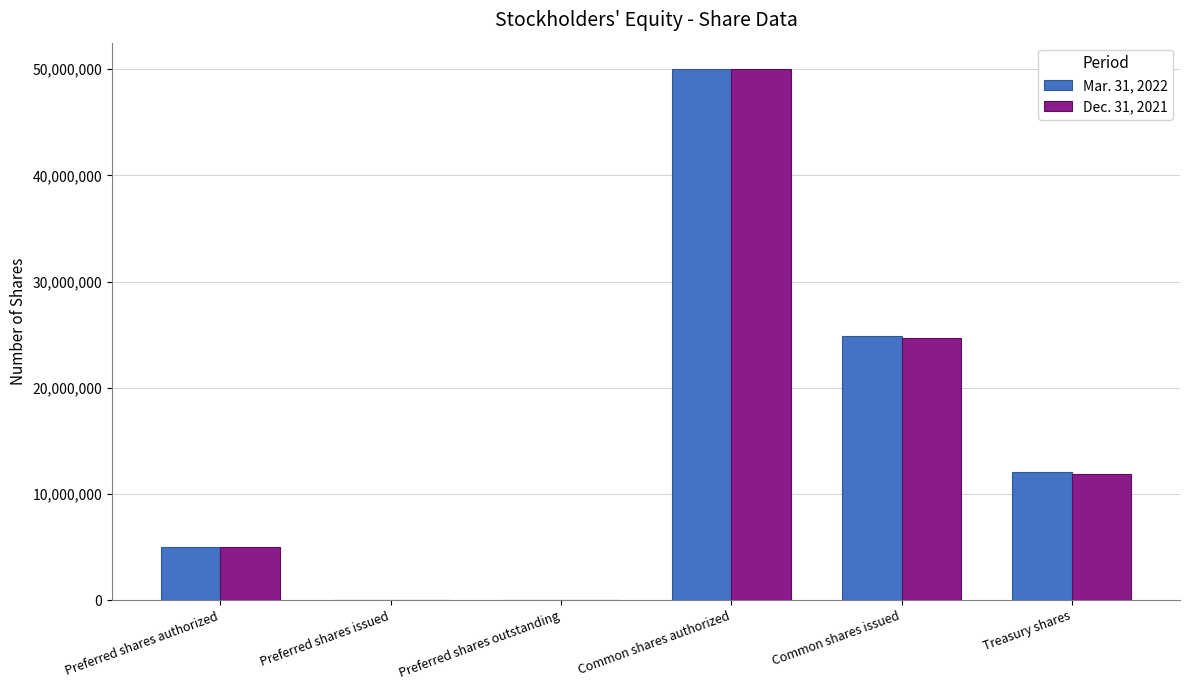

Reading left to right, what are all the values shown in this chart?

Mar. 31, 2022: 5000000	0	0	50000000	24831434	12085836
Dec. 31, 2021: 5000000	0	0	50000000	24678942	11861198